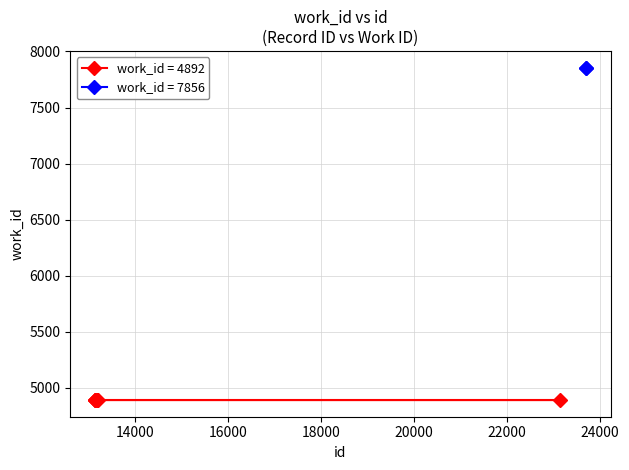

The value at 13129 is 4892. True or false?

True